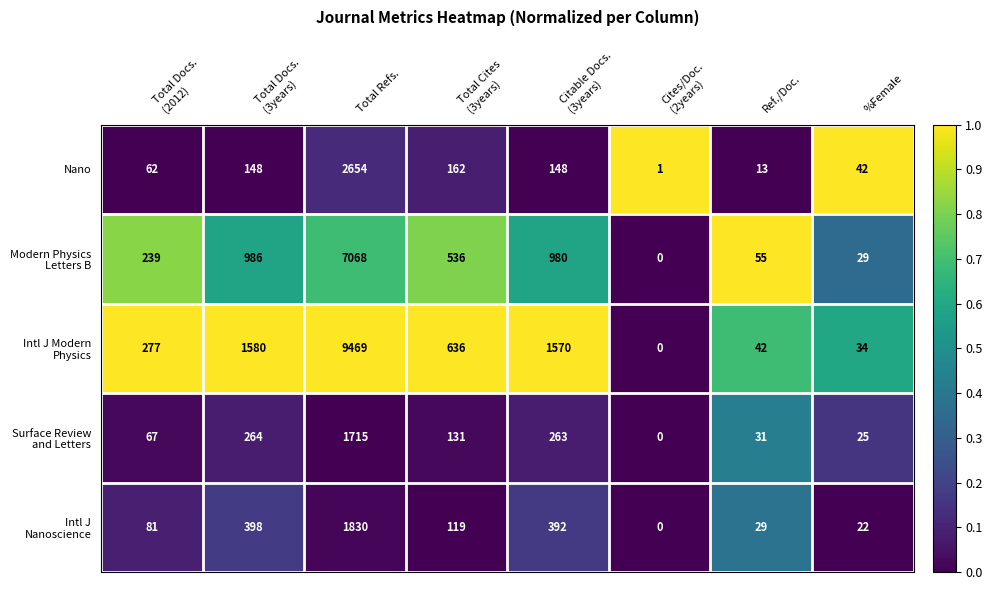

What is the difference between the second highest and minimum values in the Nano series?

161